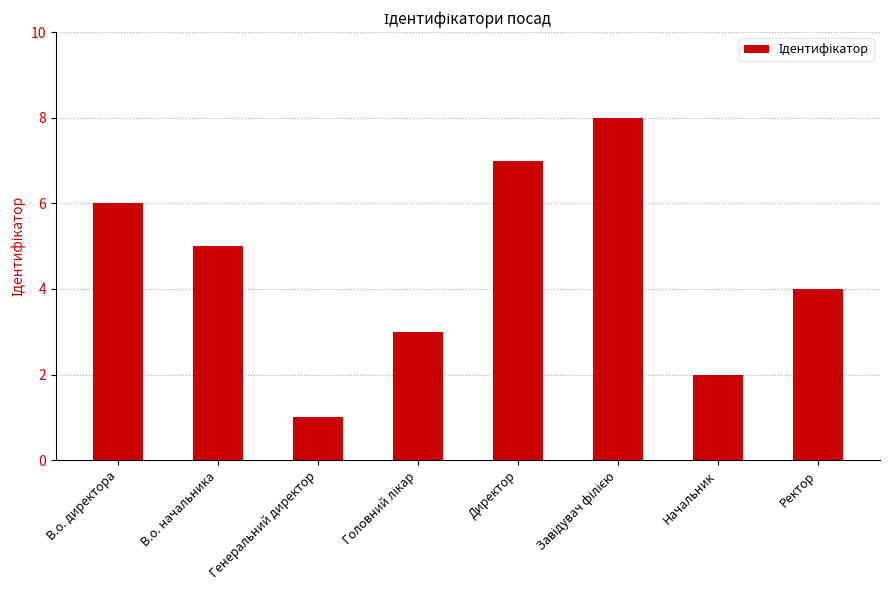

What is the label of the 7th bar from the left?

Начальник